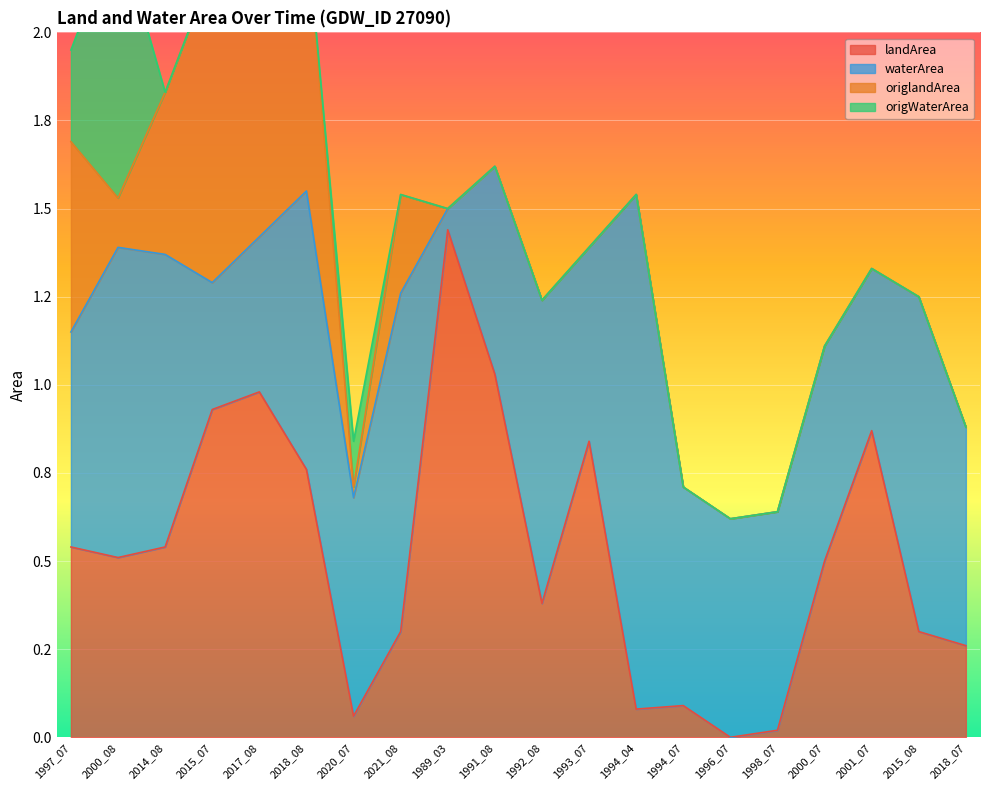

What is the difference between the second highest and minimum values in the landArea series?

1.0